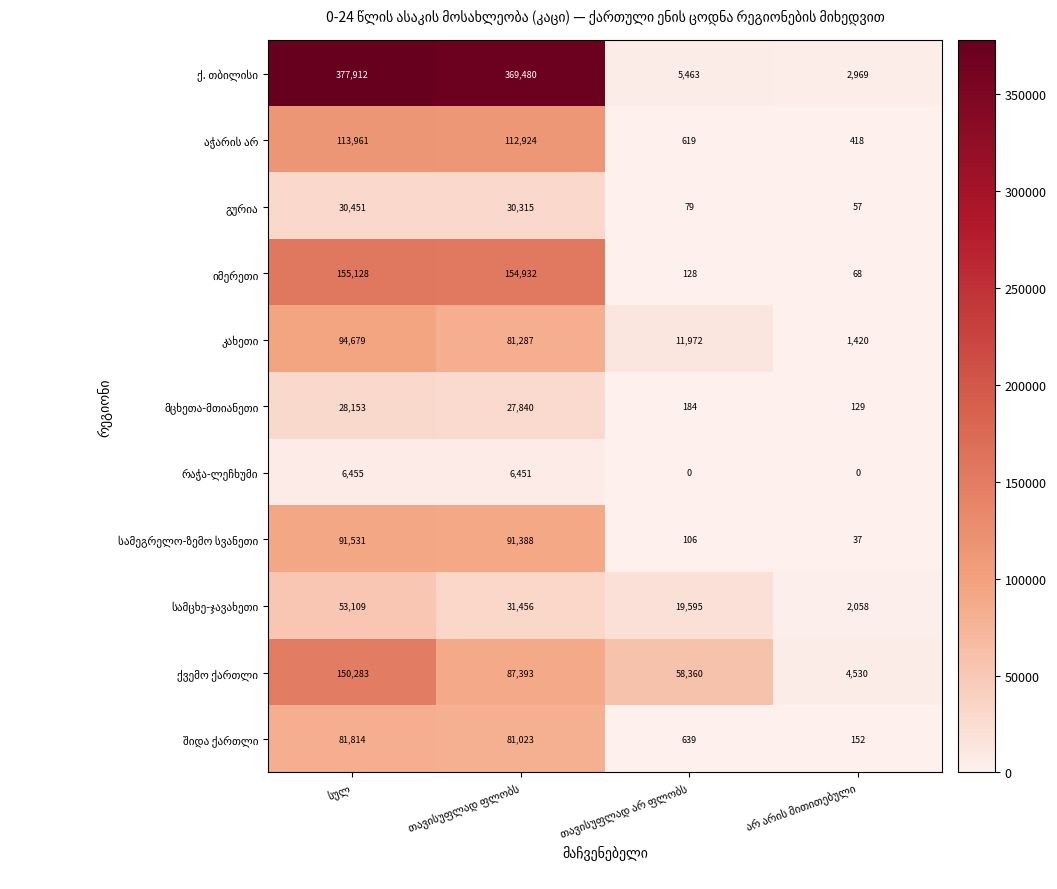

What is the greatest value displayed?

377912